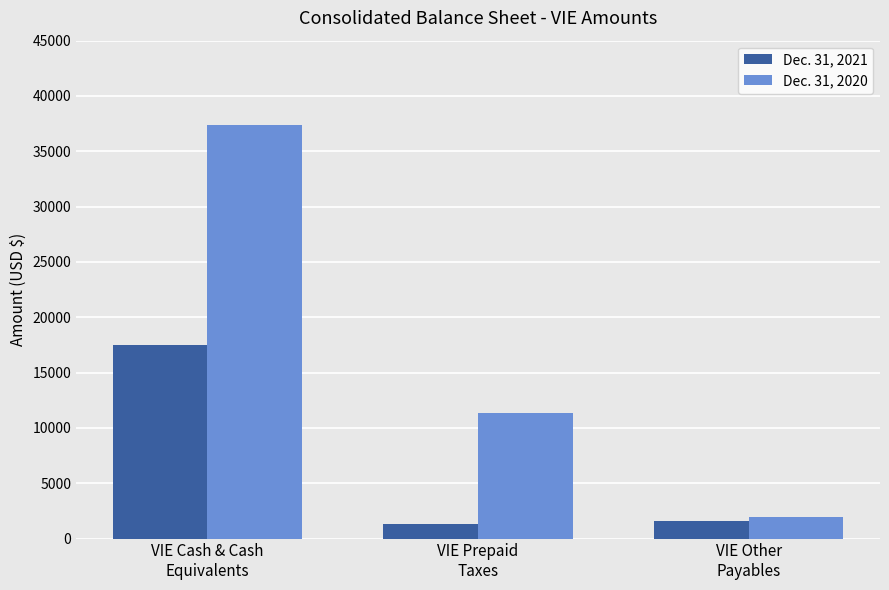

What position from the left is VIE Other
Payables?

3